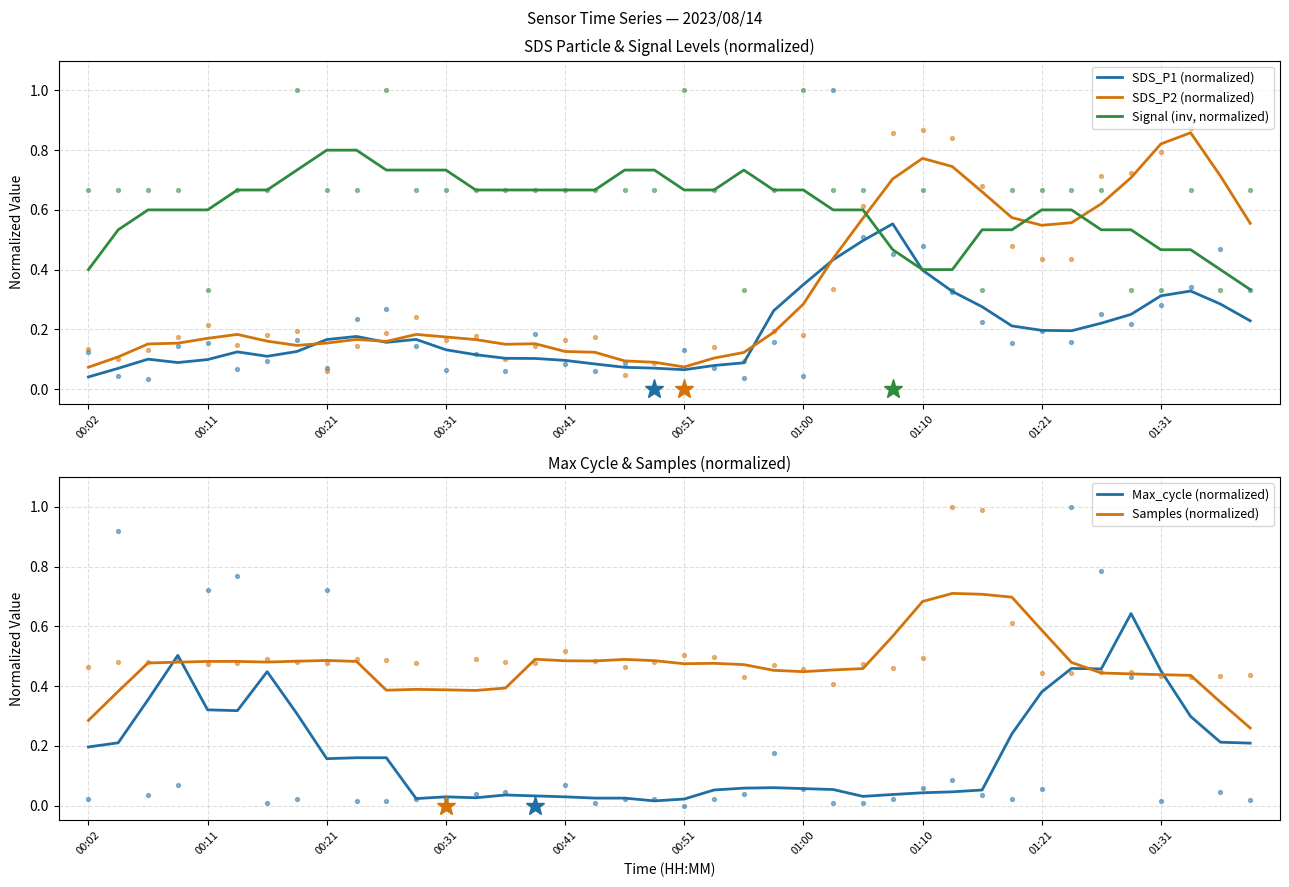

At how many categories does at least one series exceed 0?

40